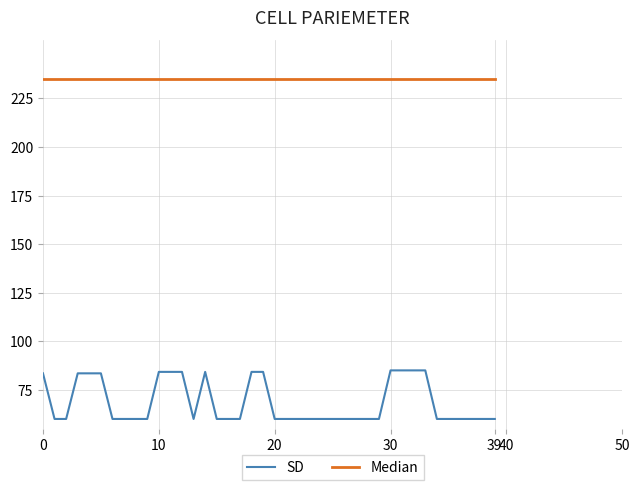

True or false: SD and Median intersect in this chart.

False